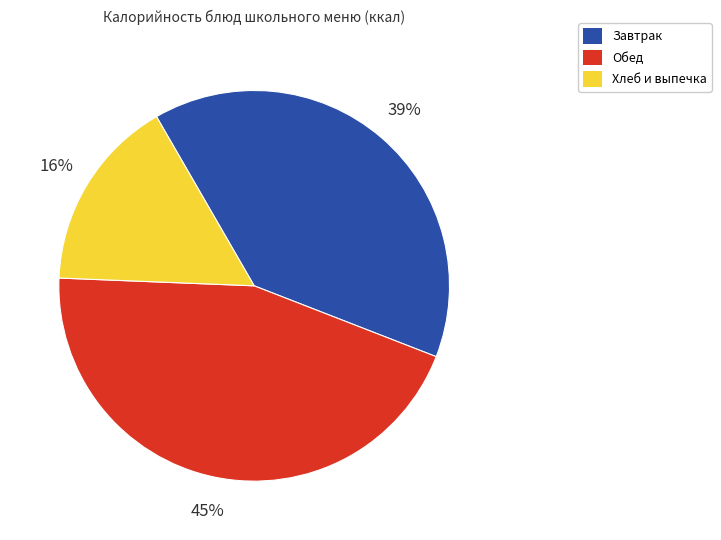

What is the ratio of the value at Обед to the value at Хлеб и выпечка?

2.8